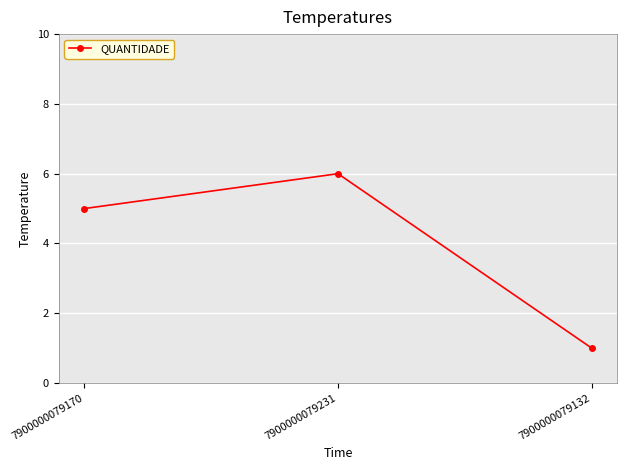

List the labels in order of value, smallest first.

7900000079132, 7900000079170, 7900000079231